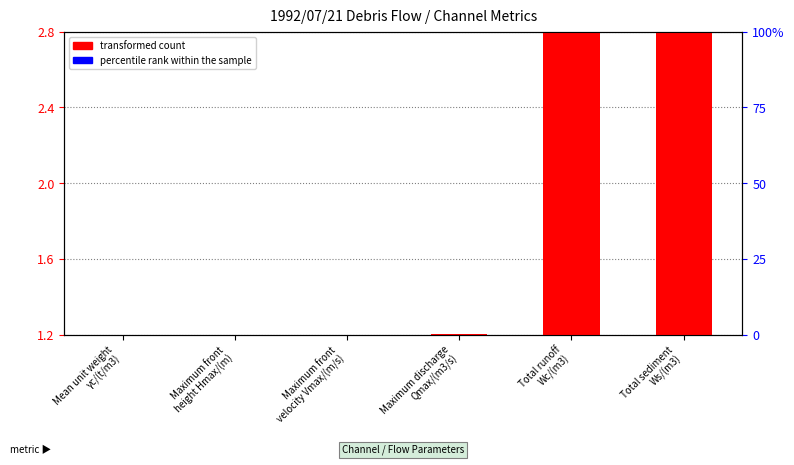

Reading left to right, what are all the values shown in this chart?

transformed count: 1.2	1.2	1.2	1.2	4.0	3.1
percentile rank within the sample: 0.0	0.0	0.1	0.1	0.3	0.2